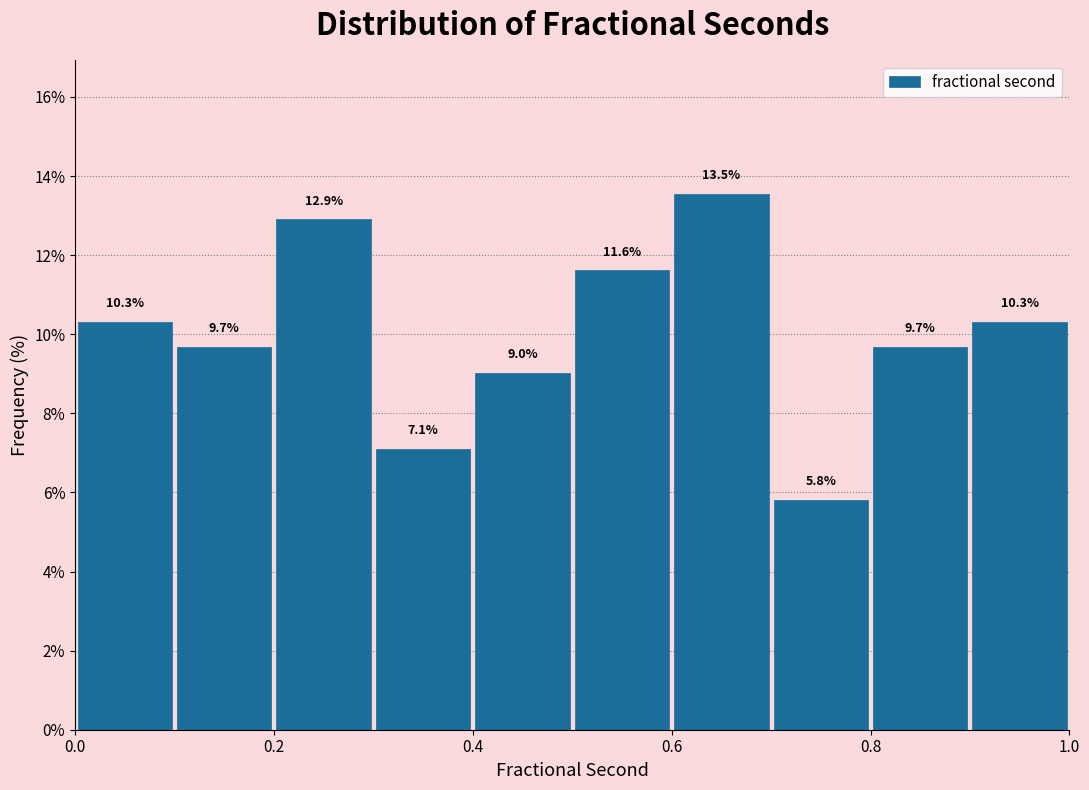

Reading left to right, list every bar in this chart as the range it spans on the x-axis followed by its height.

0.0 to 0.1: 10.3
0.1 to 0.2: 9.7
0.2 to 0.3: 12.9
0.3 to 0.4: 7.1
0.4 to 0.5: 9.0
0.5 to 0.6: 11.6
0.6 to 0.7: 13.5
0.7 to 0.8: 5.8
0.8 to 0.9: 9.7
0.9 to 1.0: 10.3